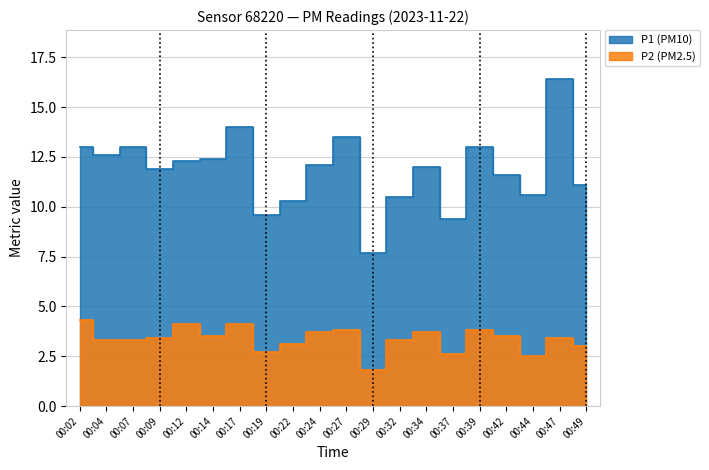

Does the chart display data point markers on the line(s)?

No